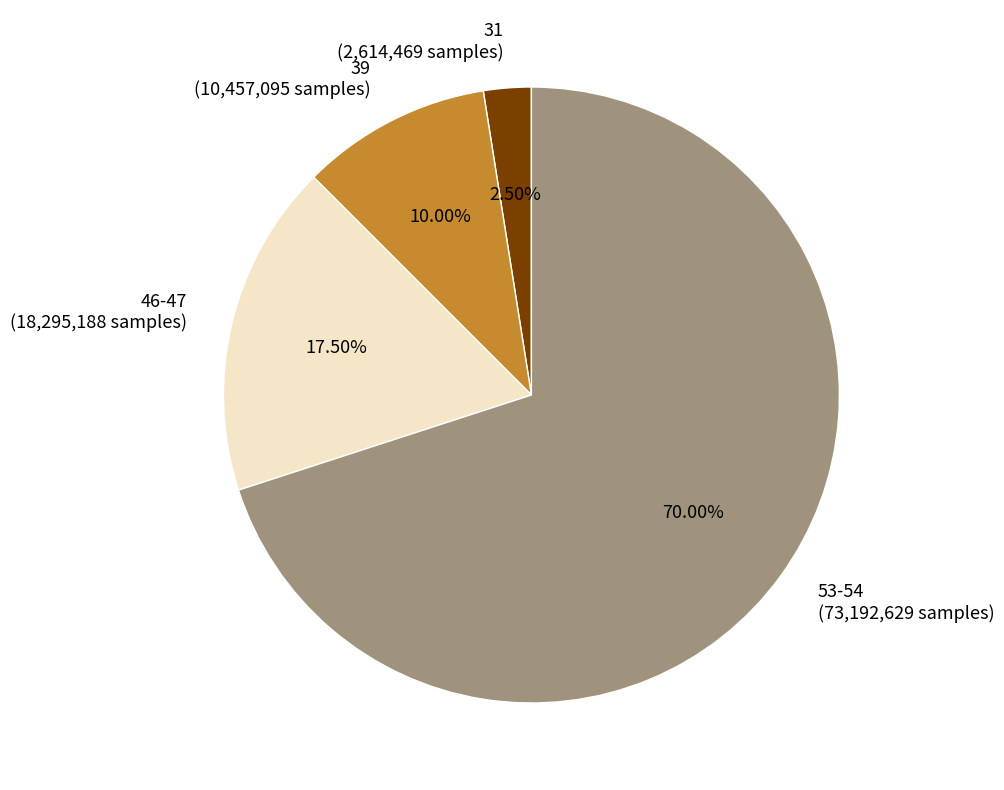

Is there a majority slice in this chart?

Yes